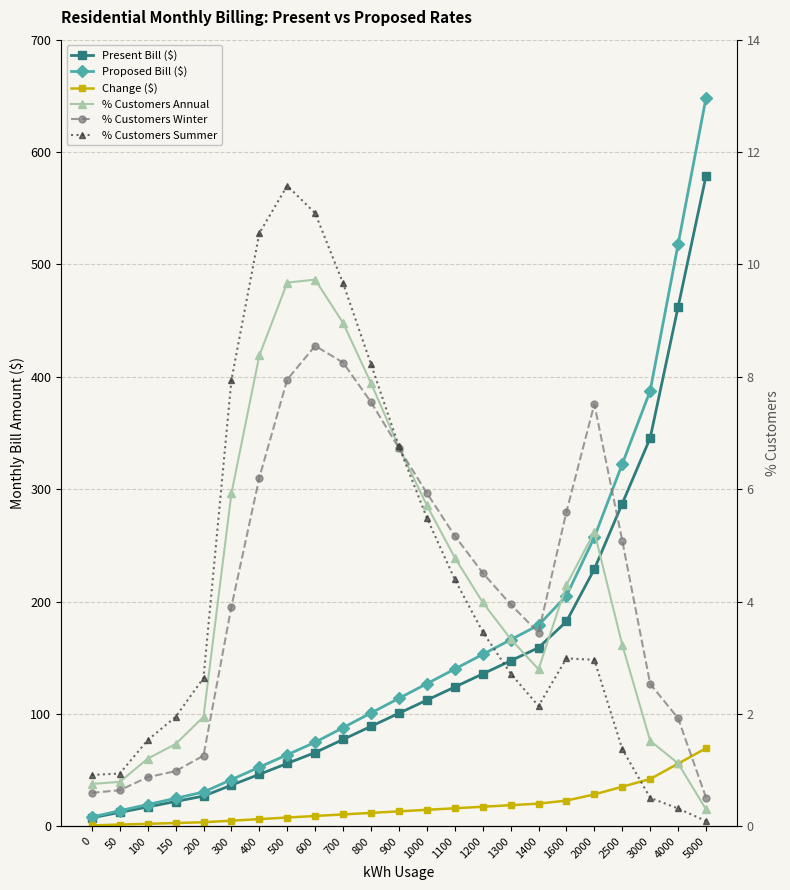

Reading left to right, extract all data points from this chart.

Present Bill ($): 0=7.5	50=12.3	100=17.2	150=22.0	200=26.9	300=36.5	400=46.2	500=55.9	600=65.6	700=77.2	800=88.9	900=100.6	1000=112.2	1100=123.9	1200=135.6	1300=147.2	1400=158.9	1600=182.2	2000=228.9	2500=287.2	3000=345.5	4000=462.1	5000=578.8
Proposed Bill ($): 0=8.2	50=13.8	100=19.3	150=24.9	200=30.4	300=41.5	400=52.6	500=63.6	600=74.7	700=87.8	800=100.8	900=113.8	1000=126.8	1100=139.9	1200=152.9	1300=165.9	1400=179.0	1600=205.1	2000=257.2	2500=322.3	3000=387.5	4000=517.8	5000=648.2
Change ($): 0=0.8	50=1.4	100=2.1	150=2.9	200=3.5	300=5.0	400=6.3	500=7.8	600=9.2	700=10.5	800=11.9	900=13.3	1000=14.6	1100=16.0	1200=17.4	1300=18.7	1400=20.1	1600=22.8	2000=28.3	2500=35.2	3000=42.0	4000=55.7	5000=69.4
% Customers Annual: 0=0.8	50=0.8	100=1.2	150=1.5	200=1.9	300=5.9	400=8.4	500=9.7	600=9.7	700=9.0	800=7.9	900=6.7	1000=5.7	1100=4.8	1200=4.0	1300=3.3	1400=2.8	1600=4.3	2000=5.2	2500=3.2	3000=1.5	4000=1.1	5000=0.3
% Customers Winter: 0=0.6	50=0.6	100=0.9	150=1.0	200=1.3	300=3.9	400=6.2	500=8.0	600=8.6	700=8.3	800=7.5	900=6.7	1000=5.9	1100=5.2	1200=4.5	1300=3.9	1400=3.4	1600=5.6	2000=7.5	2500=5.1	3000=2.5	4000=1.9	5000=0.5
% Customers Summer: 0=0.9	50=0.9	100=1.5	150=1.9	200=2.6	300=7.9	400=10.6	500=11.4	600=10.9	700=9.7	800=8.2	900=6.8	1000=5.5	1100=4.4	1200=3.5	1300=2.7	1400=2.1	1600=3.0	2000=3.0	2500=1.4	3000=0.5	4000=0.3	5000=0.1